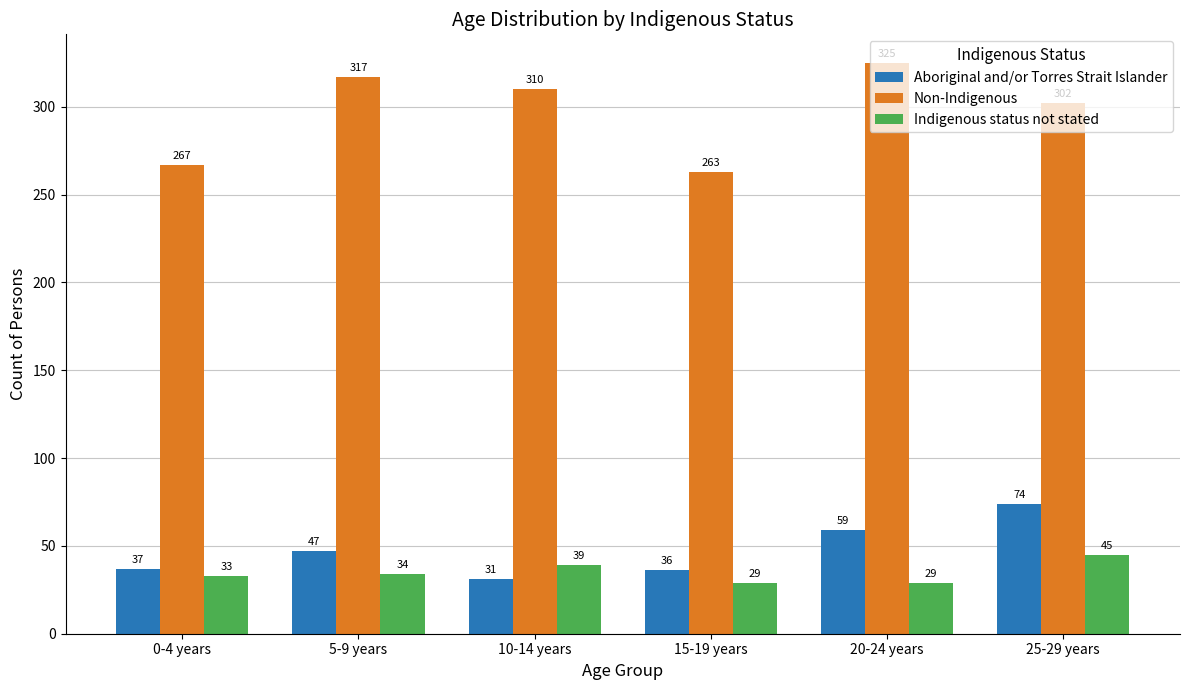

What is the value of the Aboriginal and/or Torres Strait Islander bar at the 6th from the left?

74